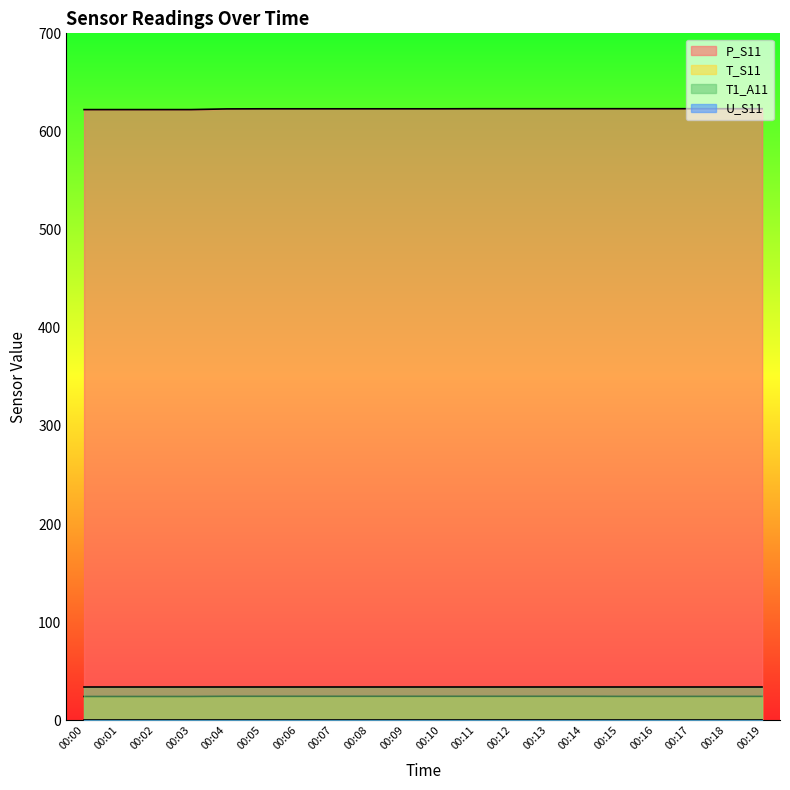

True or false: T_S11 and T1_A11 intersect in this chart.

False